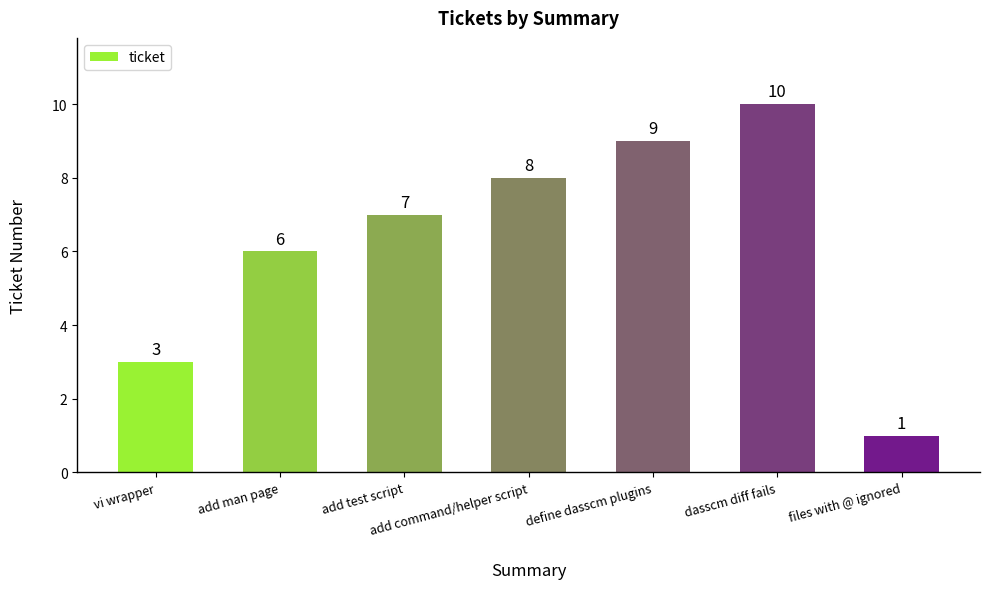

How many distinct data groups are displayed?

1